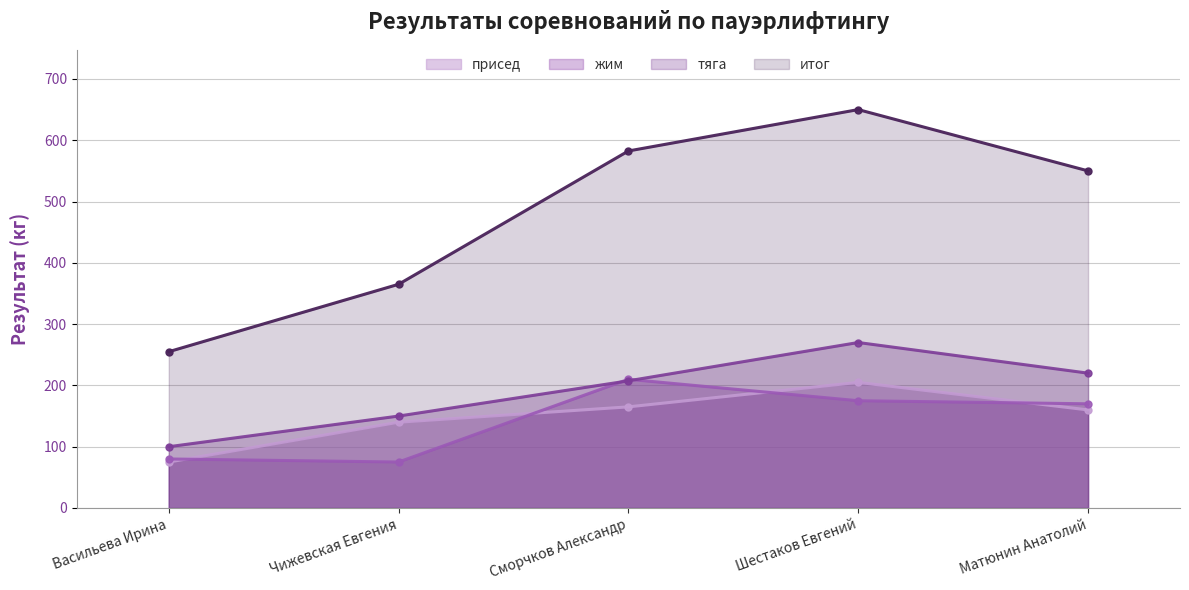

After their last crossing, which series has the higher values: жим or тяга?

тяга